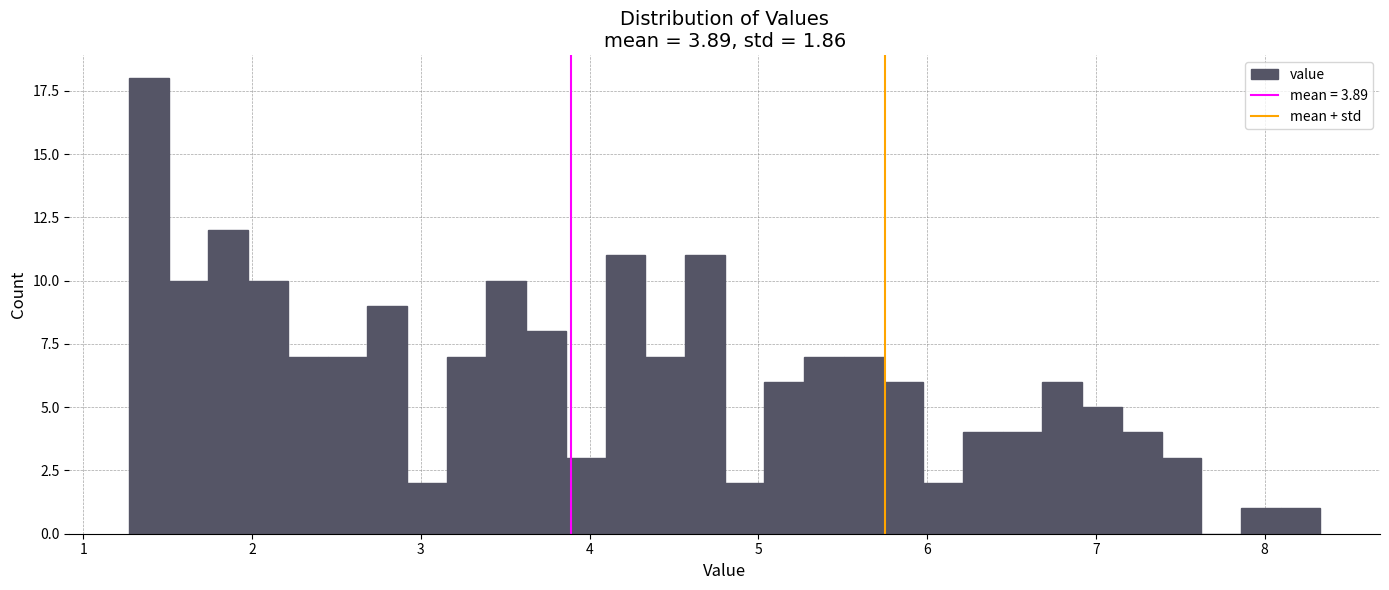

Read against the x-axis, roughly where is the centre of the tallest bar?

1.4